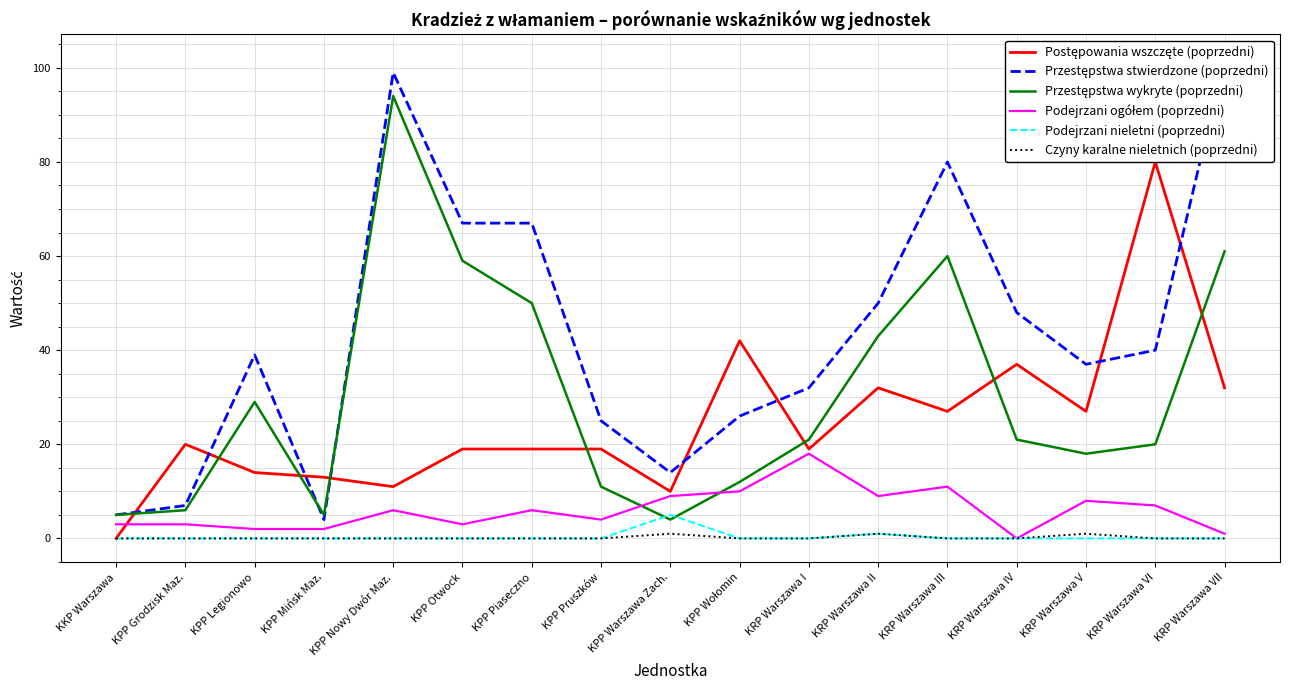

At which label does Podejrzani ogółem (poprzedni) first exceed 6?

KPP Warszawa Zach.